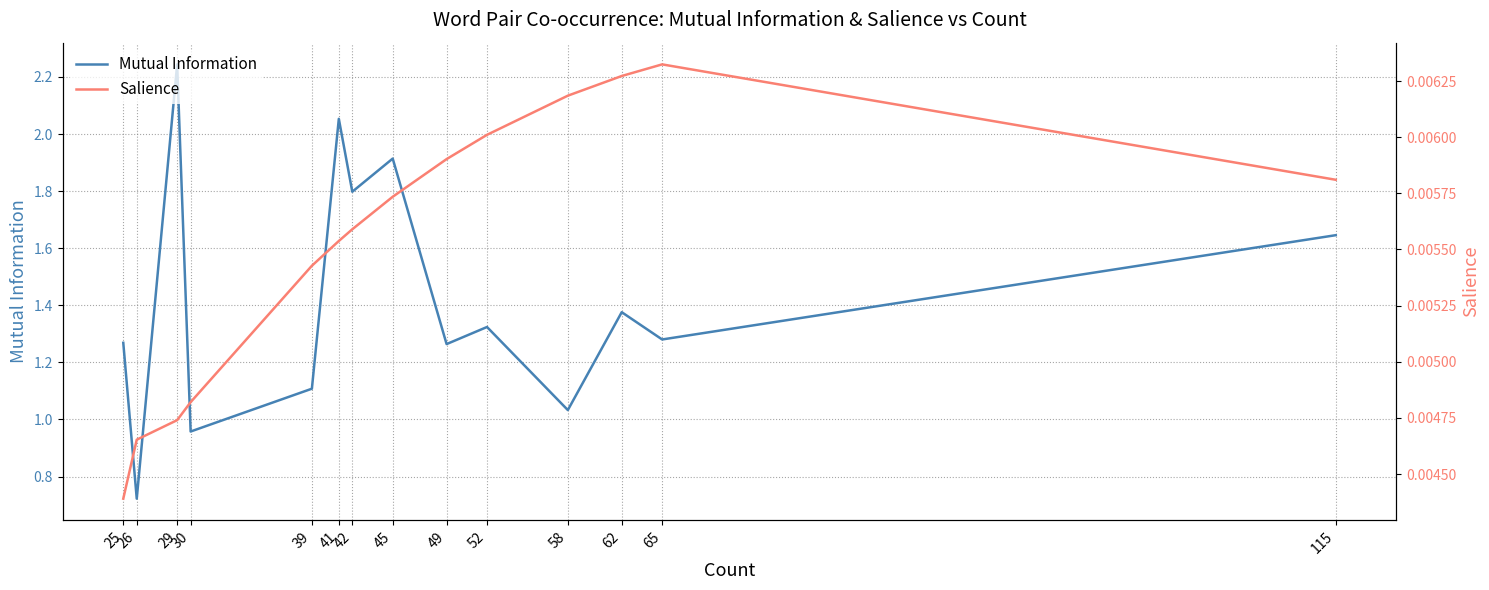

The value of Salience at 39 is 0.0. True or false?

True